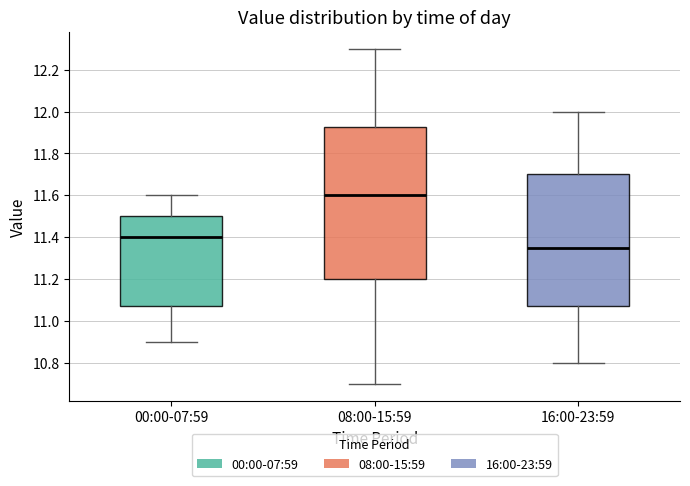

Which box is the tallest, from its lower edge to its upper edge?

08:00-15:59